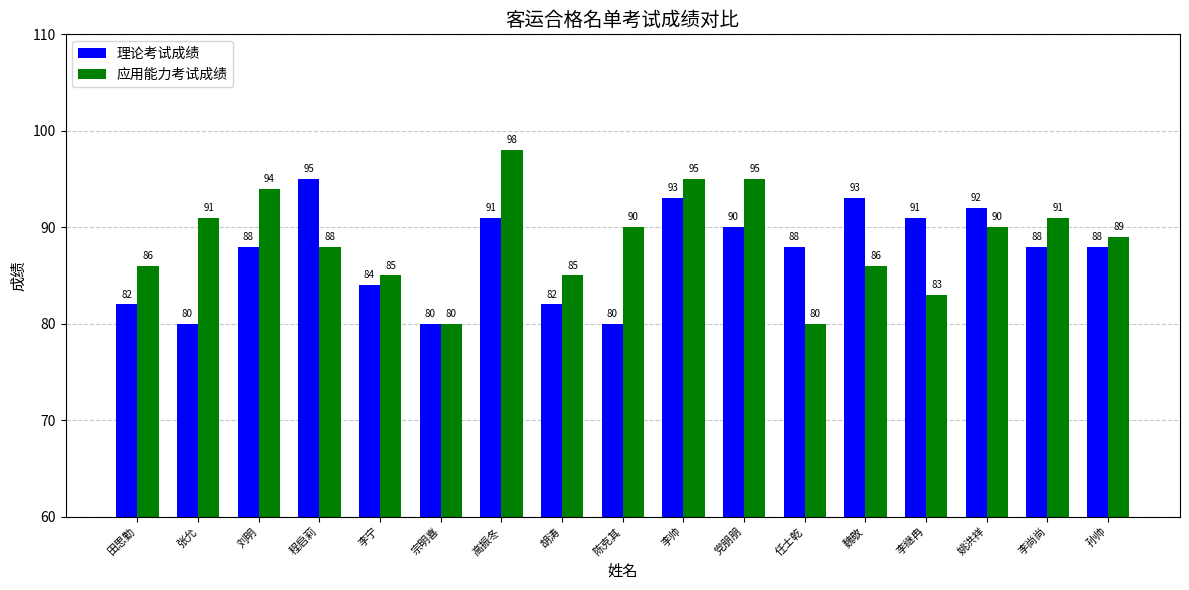

The 应用能力考试成绩 series shows 95 at 李帅. True or false?

True